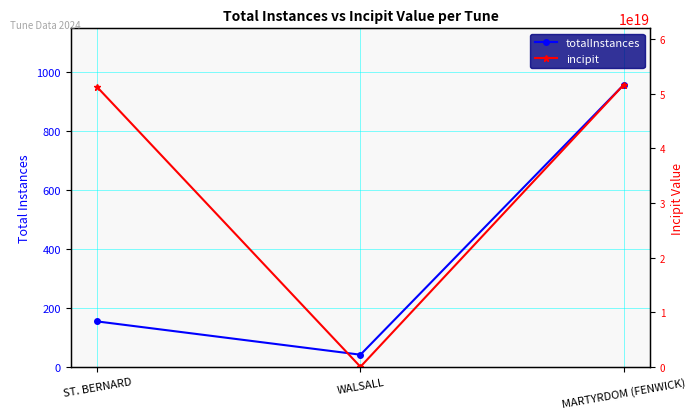

What are all the series names shown in the legend?

totalInstances, incipit